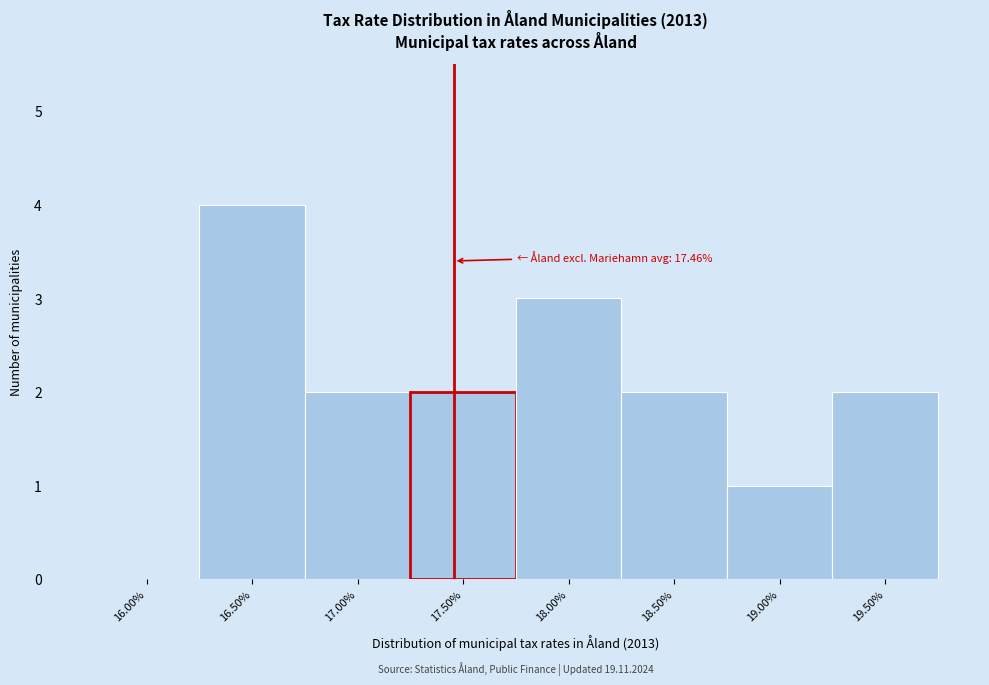

Which range on the x-axis has the tallest bar?

16.25 to 16.75